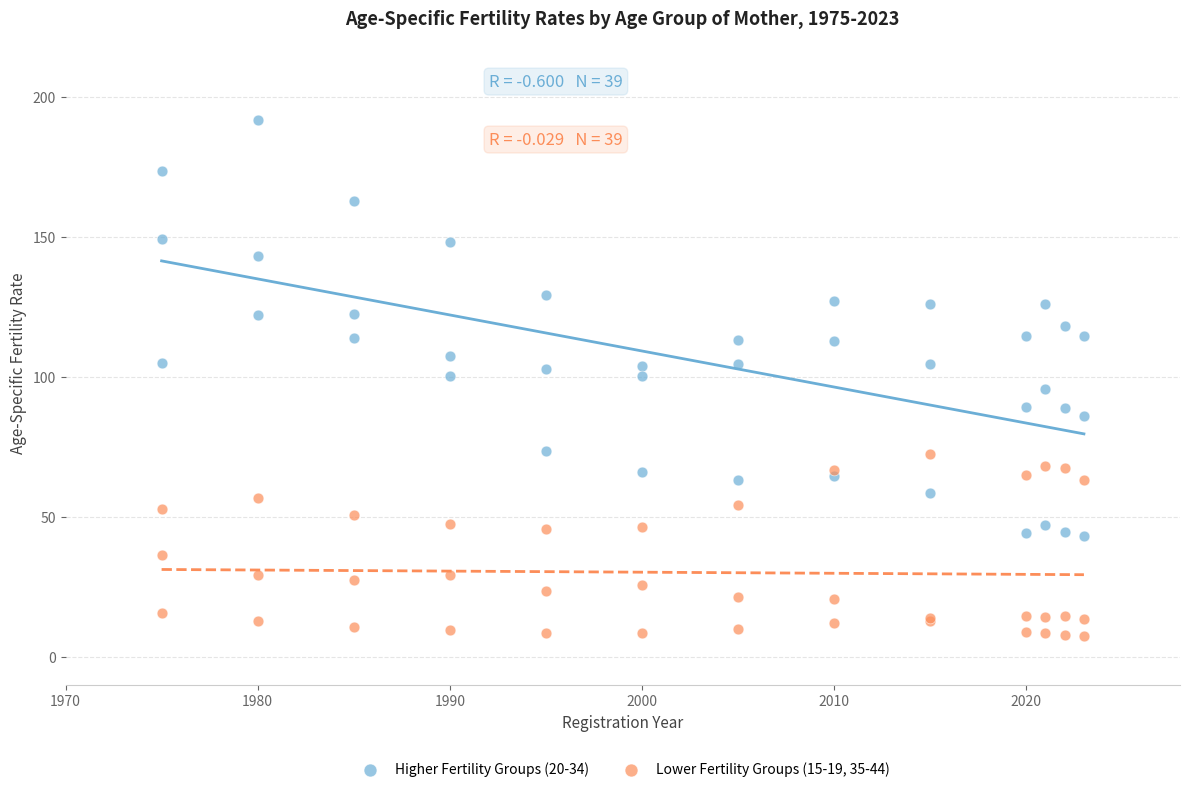

Which series reaches the maximum Y coordinate?

Higher Fertility Groups (20-34)